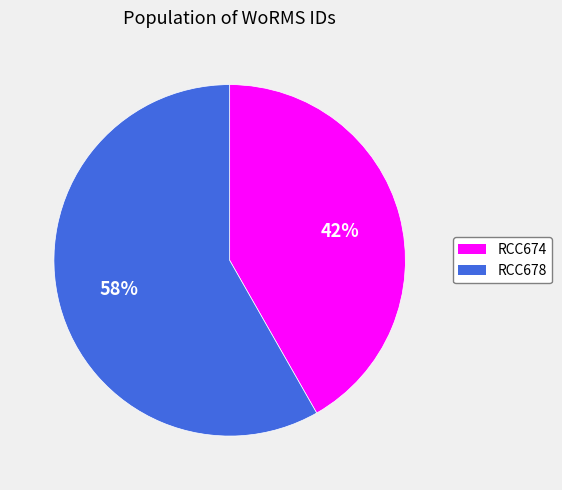

Do RCC678 and RCC674 together represent more than half of the pie?

Yes